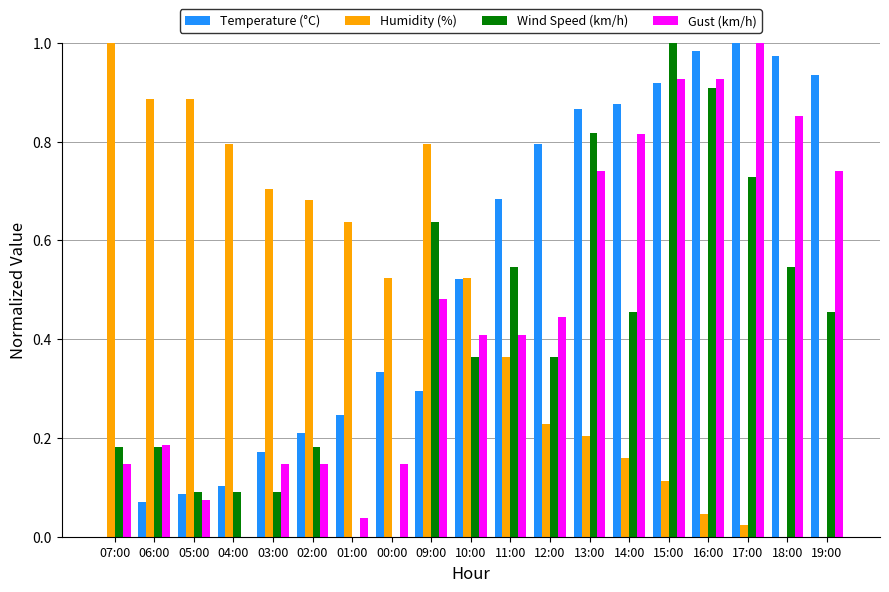

What is the total value across all series at 11:00?

2.0